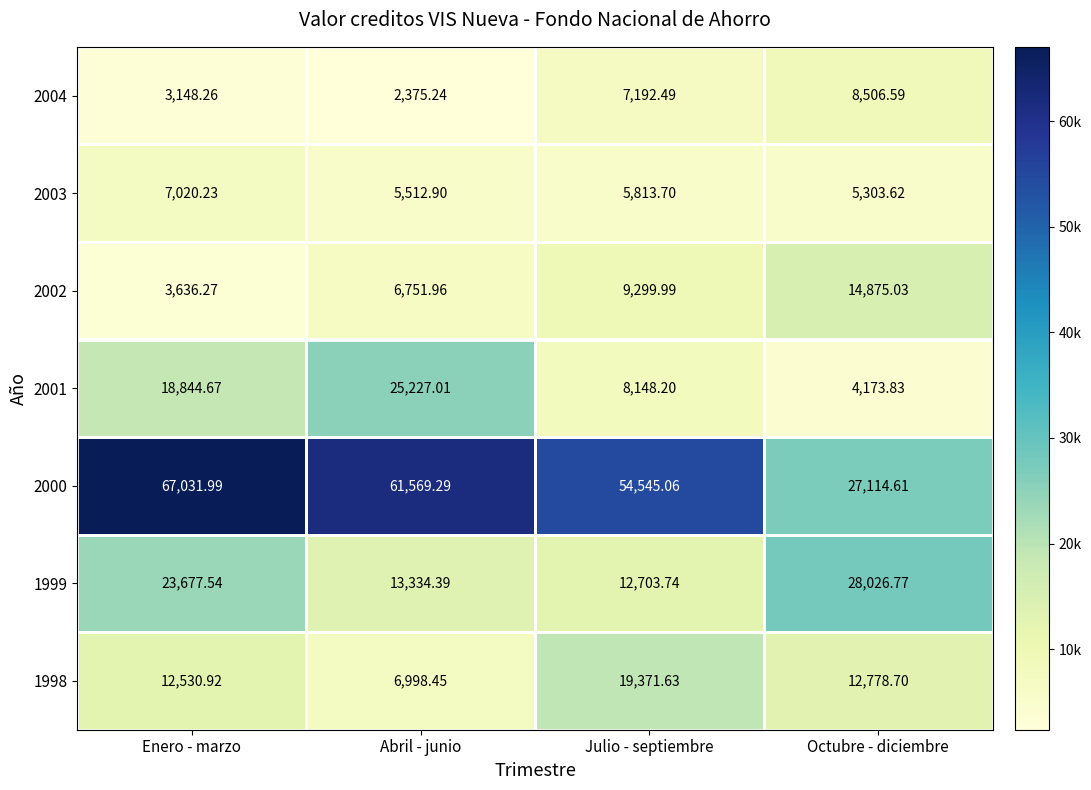

Which category has the highest value in the 2002 series?

Octubre - diciembre